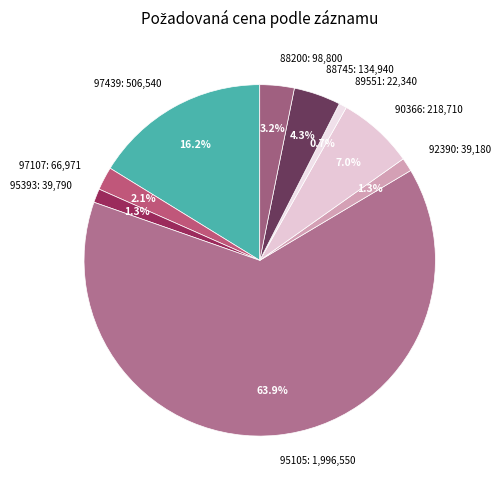

Approximately how many times larger is the value at 90366: 218,710 compared to 88745: 134,940?

1.6